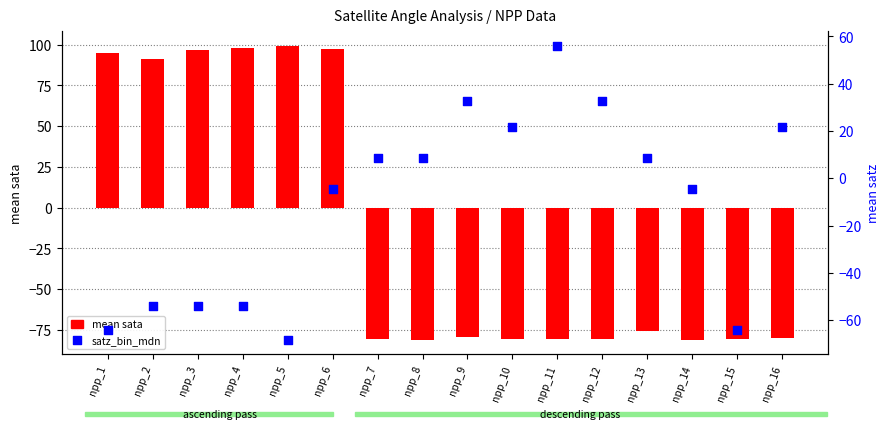

Which series contains the lowest Y value?

mean sata